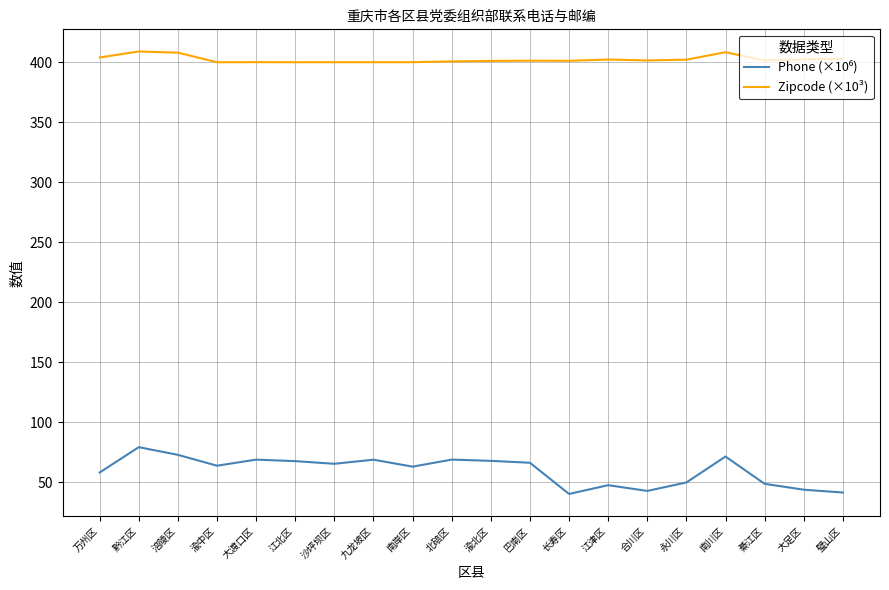

True or false: Zipcode (×10³) has a value of 409.0 at 黔江区.

True